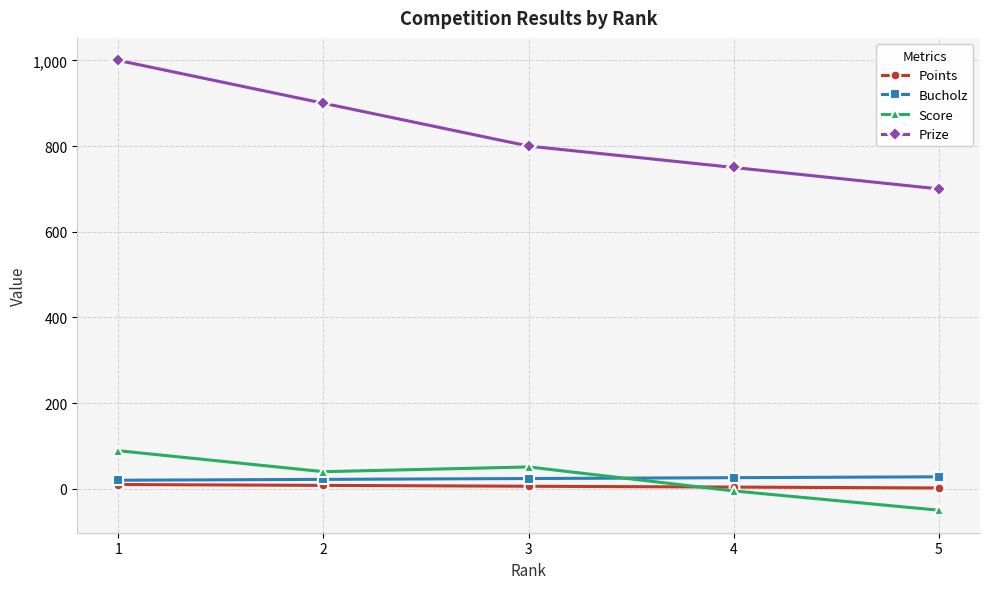

What is the lowest value of the Bucholz series?

20